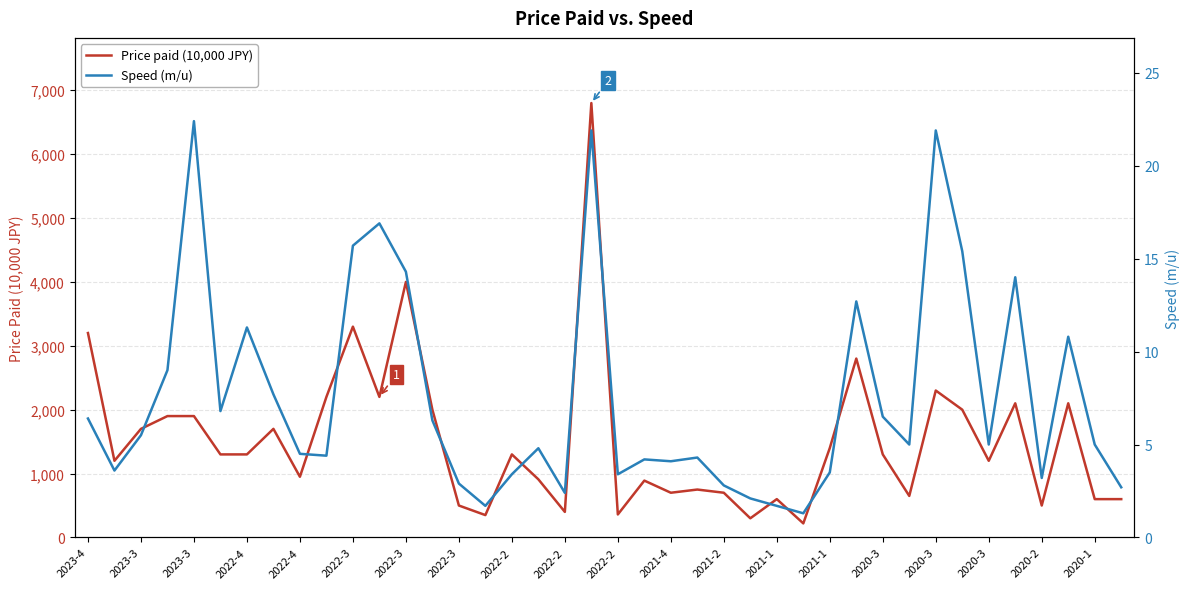

True or false: Price paid (10,000 JPY) and Speed (m/u) cross at least once.

False